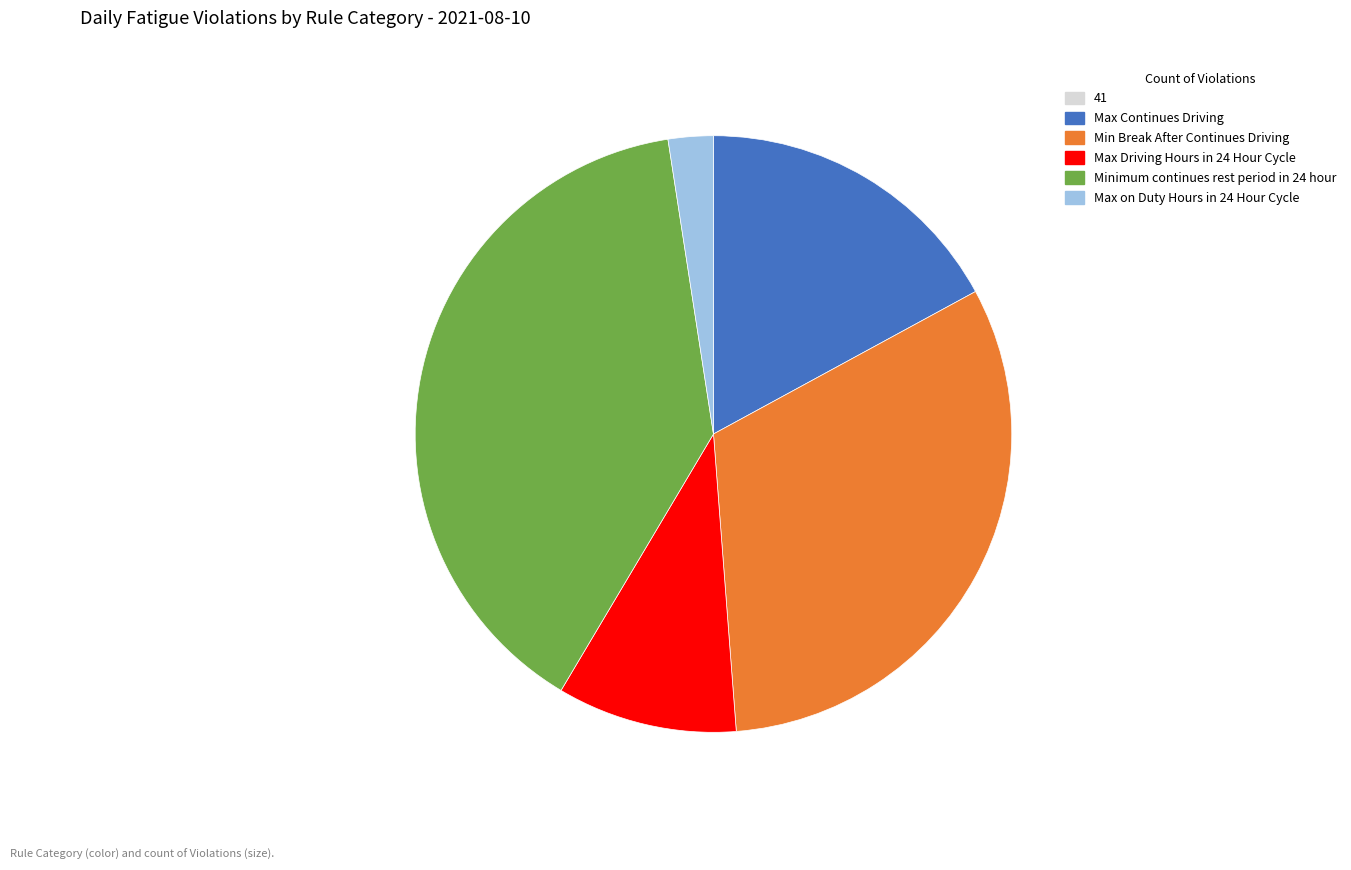

Is there any slice that represents more than half of the pie?

No